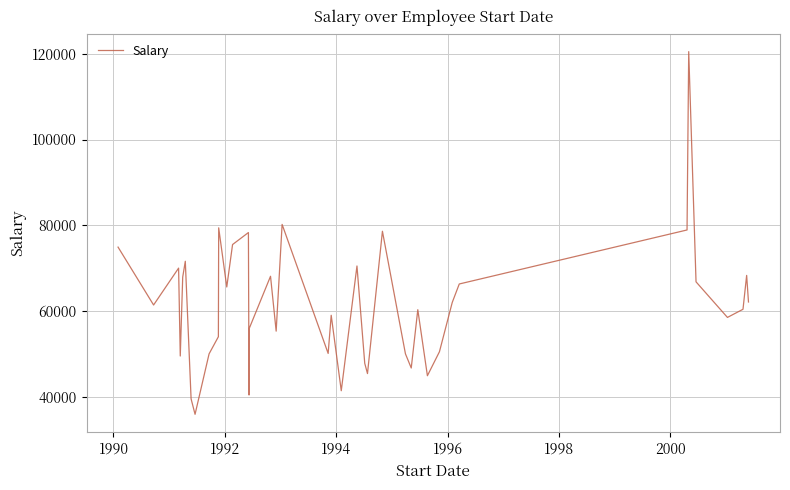

What is the difference between the maximum and minimum values?

84600